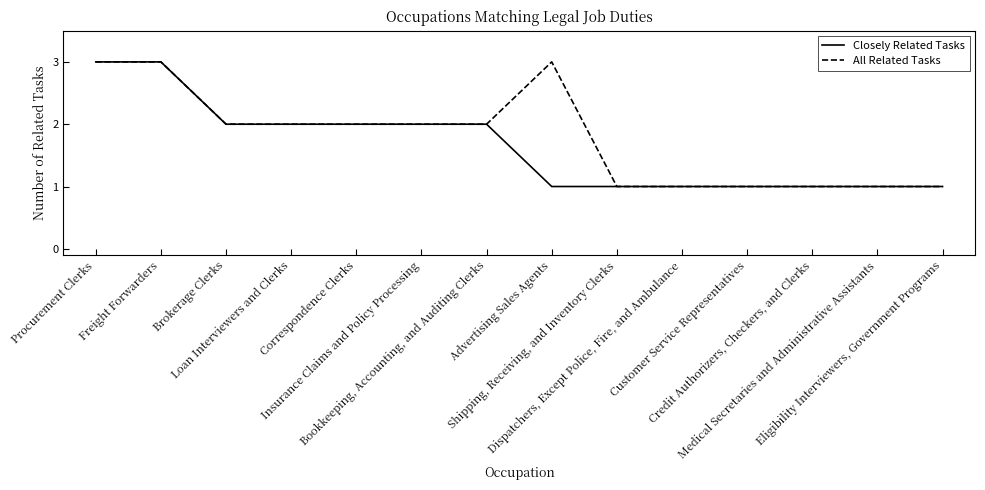

What is the smallest value displayed?

1